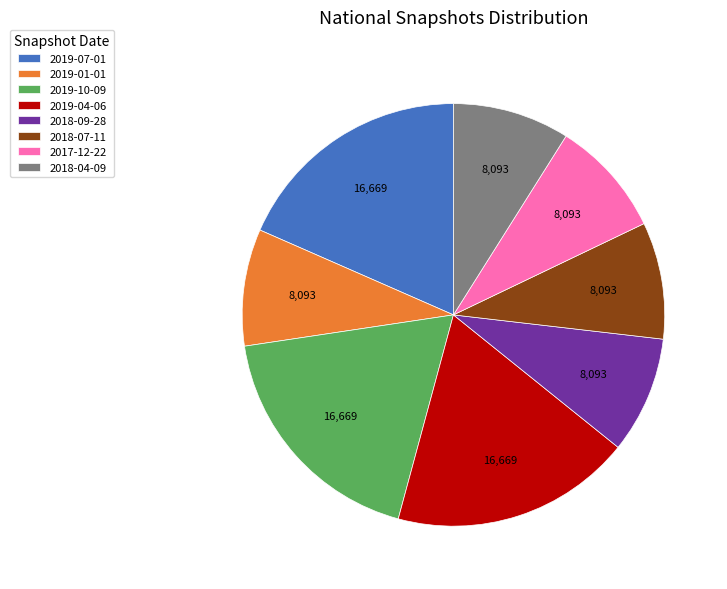

What is the ratio of the value at 2019-01-01 to the value at 2018-07-11?

1.0